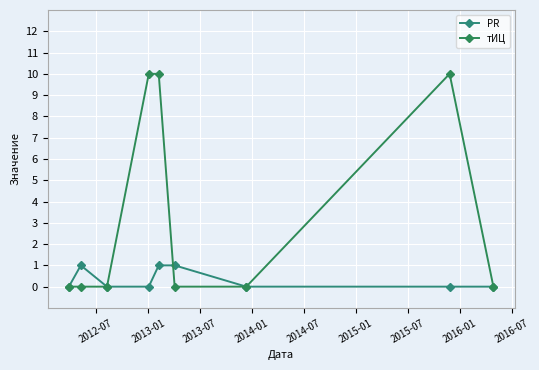

Rank the series by their average value, from lowest to highest.

PR, тИЦ